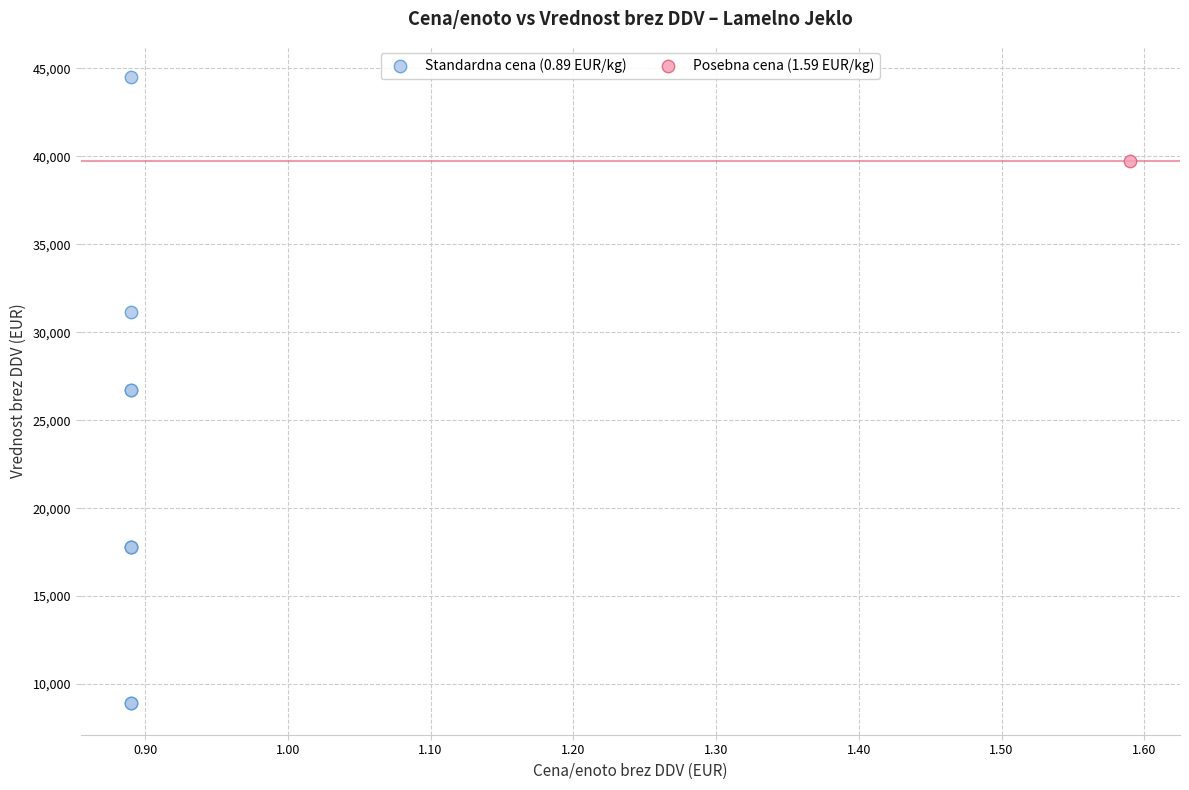

What are all the series names shown in the legend?

Standardna cena (0.89 EUR/kg), Posebna cena (1.59 EUR/kg)